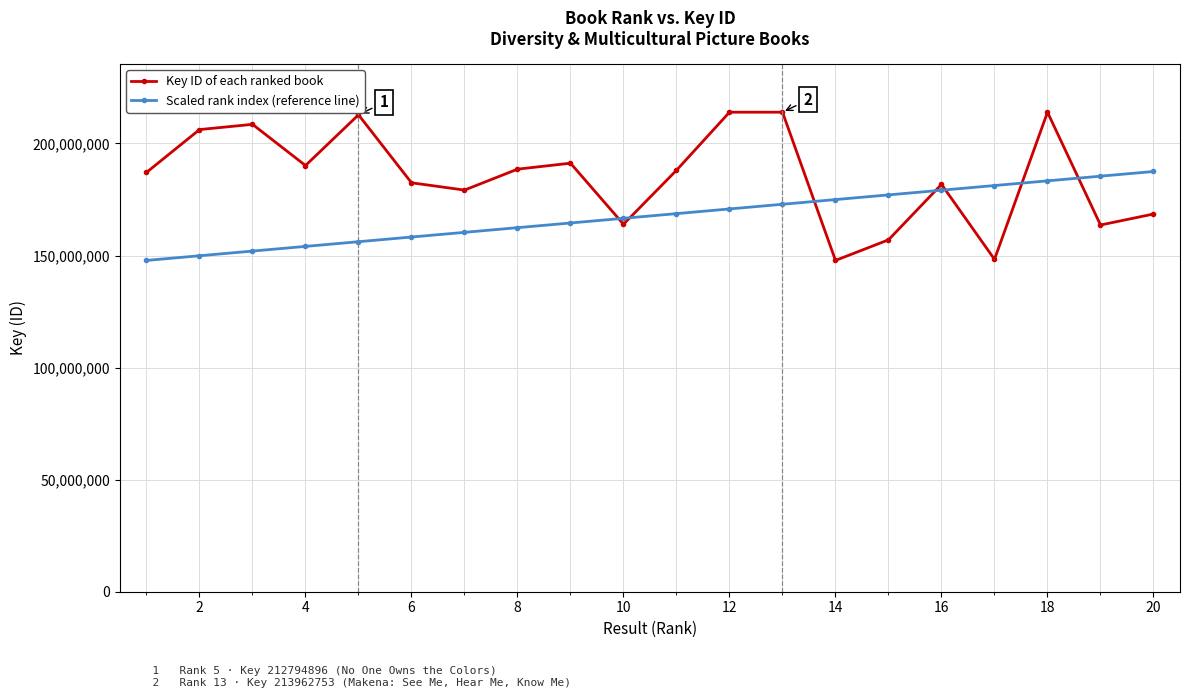

Rank the series by their average value, from highest to lowest.

Key ID of each ranked book, Scaled rank index (reference line)